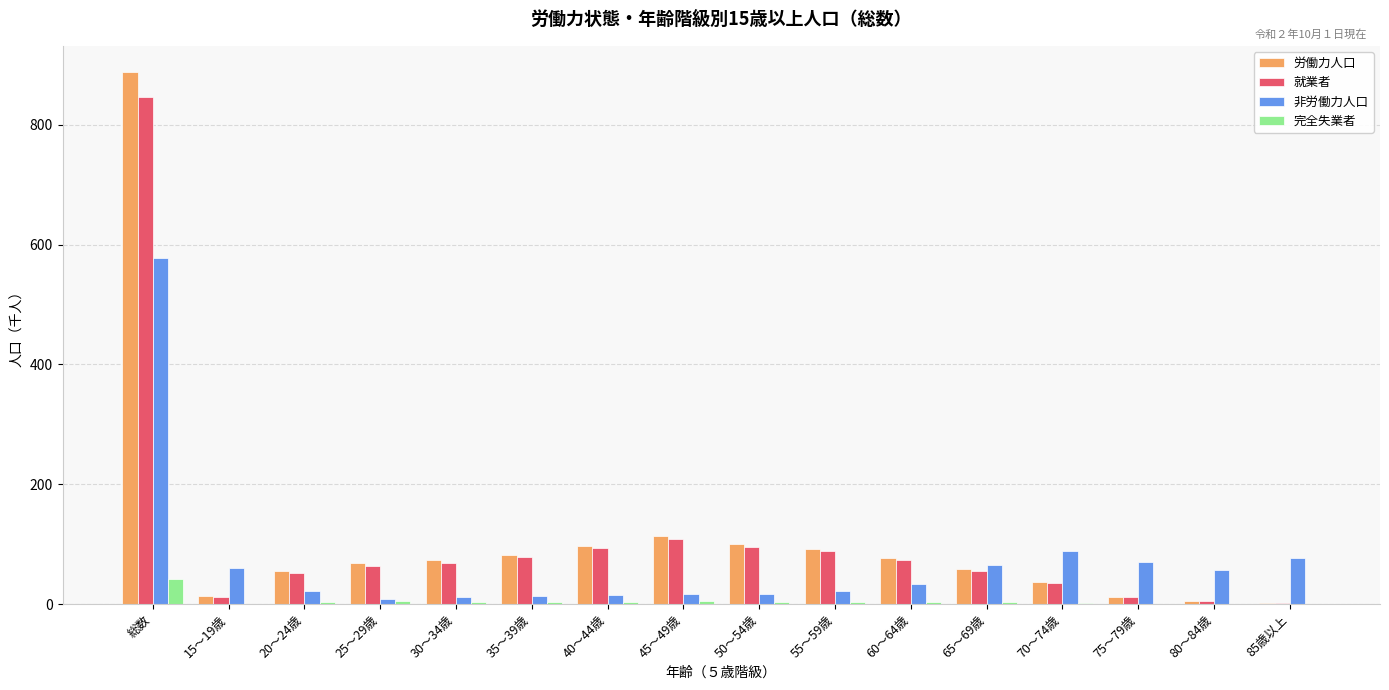

Are the bars horizontal?

No